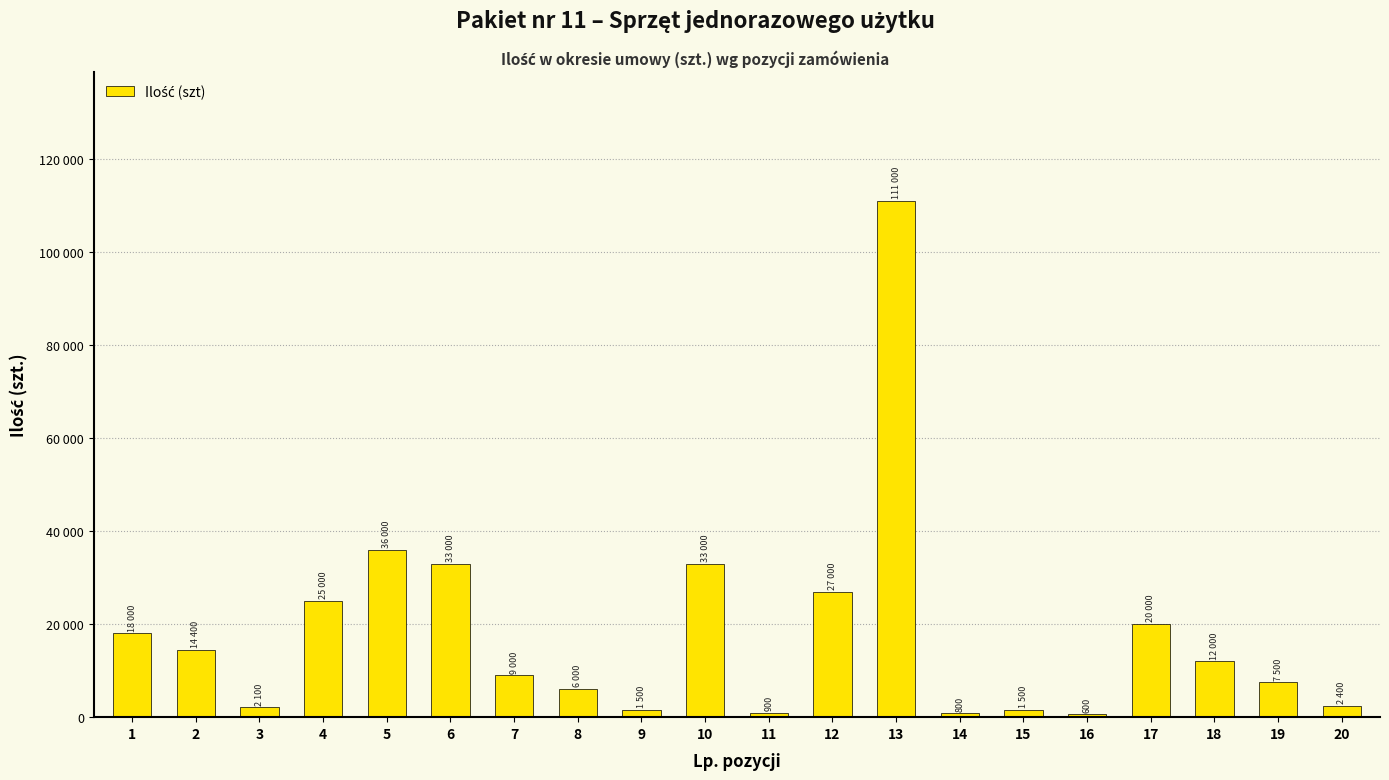

Does the chart contain any negative values?

No